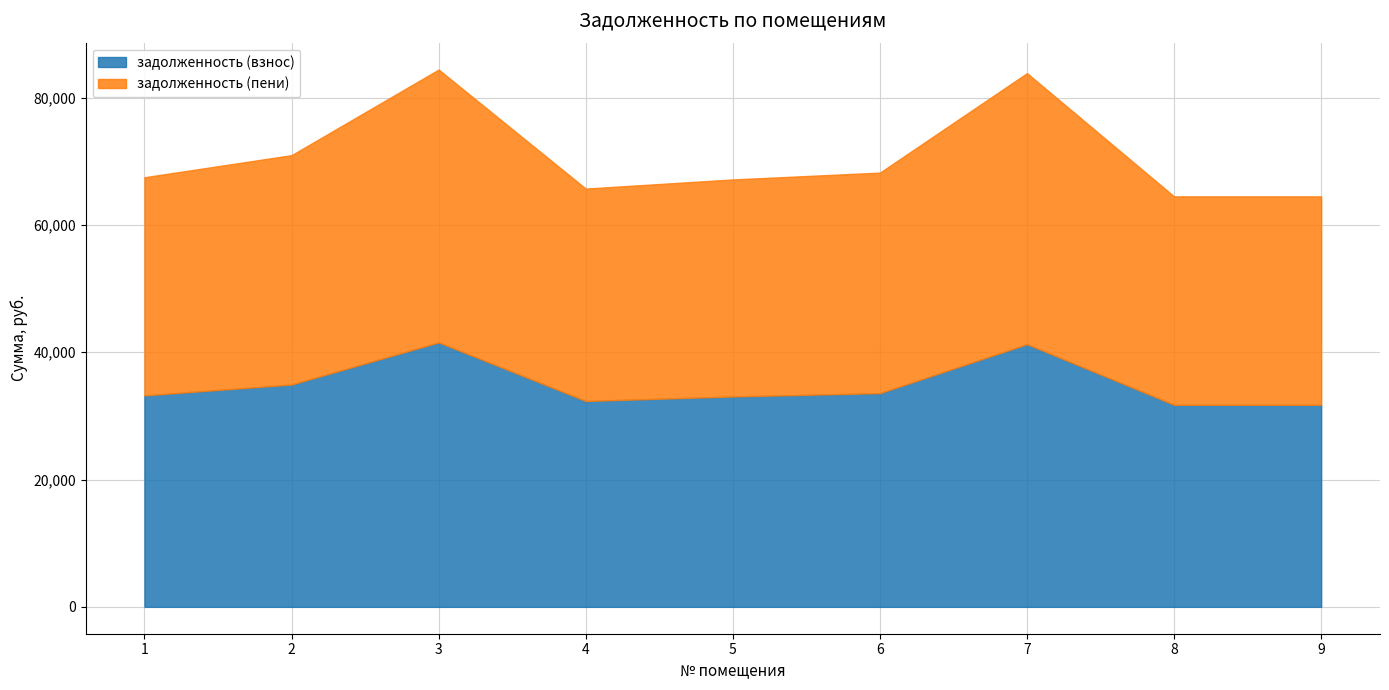

How many lines are shown in the chart?

2